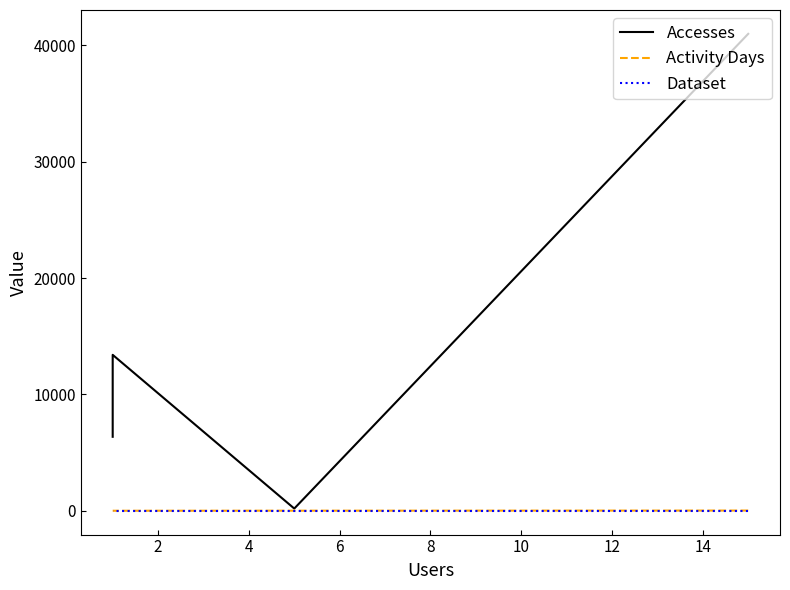

Is it true that Activity Days equals 6 at 2?

True